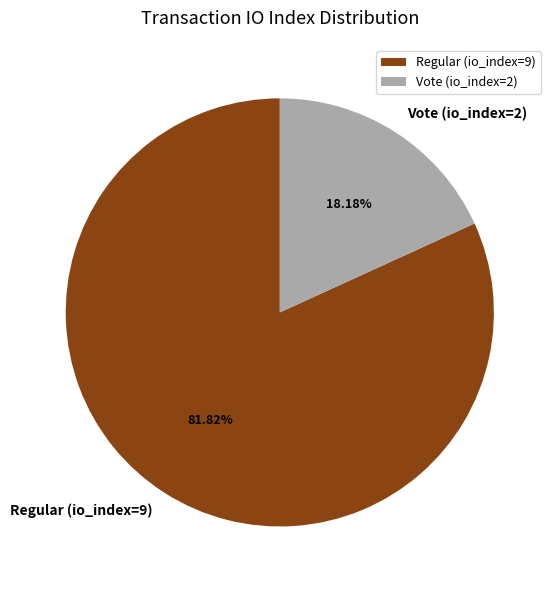

Rank the categories by value from lowest to highest.

Vote (io_index=2), Regular (io_index=9)